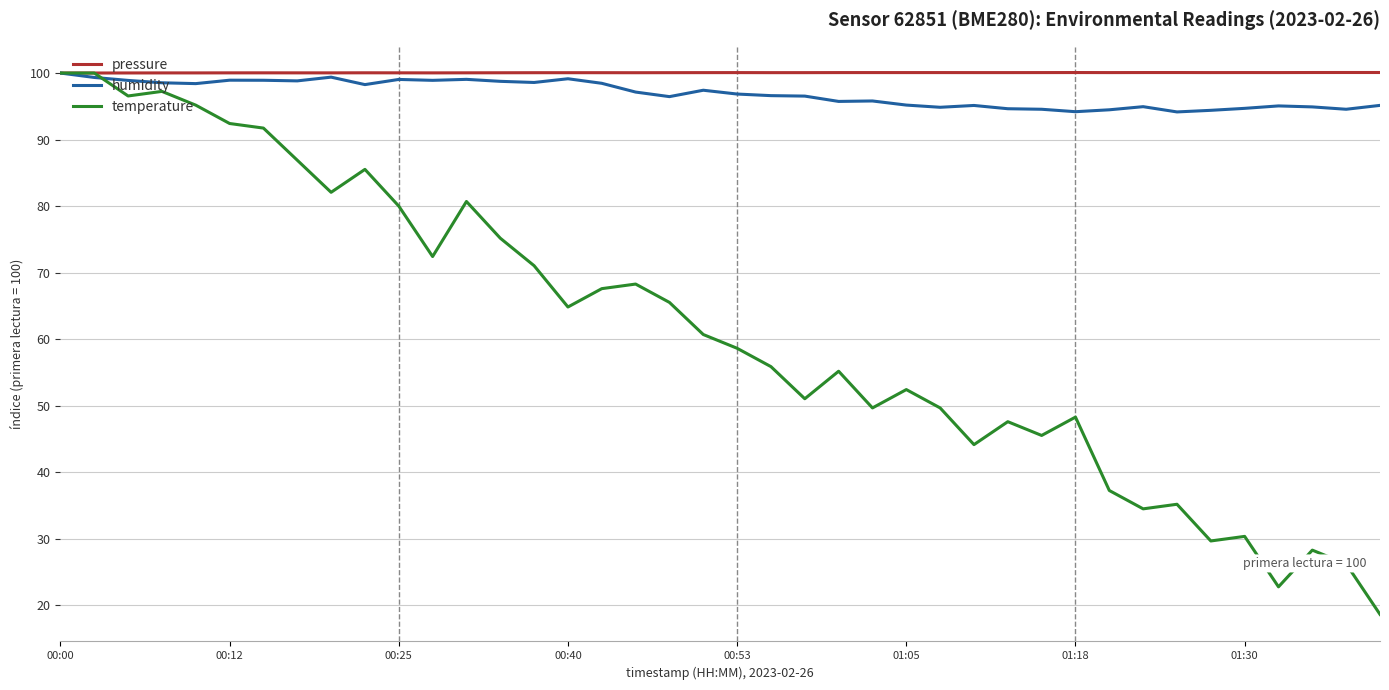

Which series has the largest range (max minus min)?

temperature